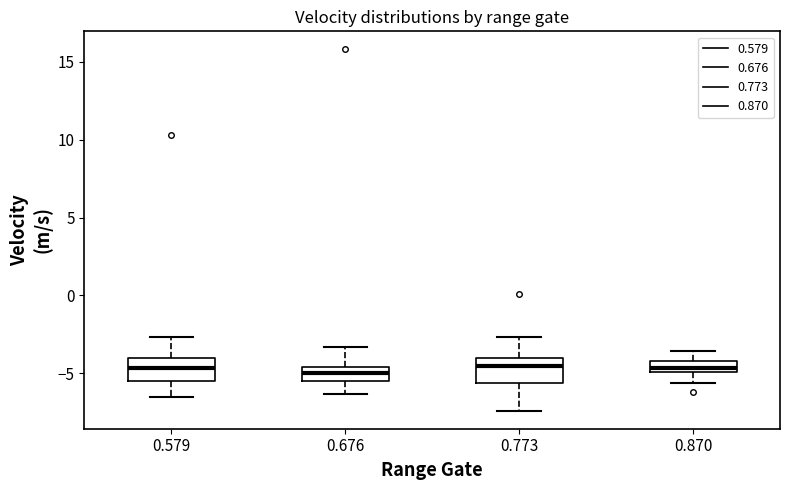

Where does the upper whisker of the box at x = 0.579 end on the y-axis? The values are not printed on the chart, so give them approximately, as read against the axis.

-2.5